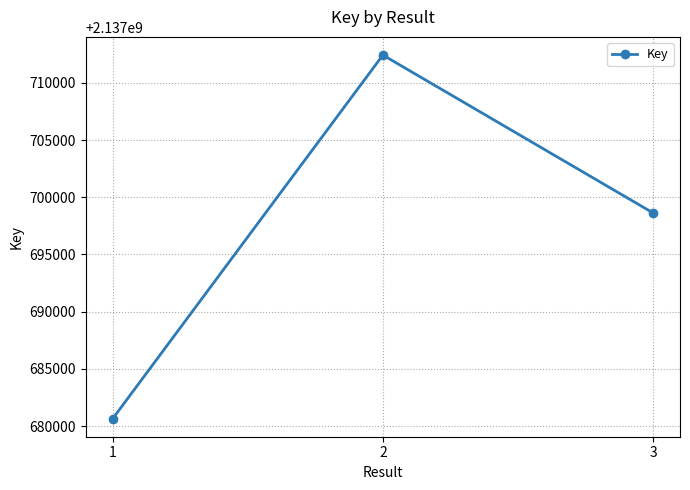

Is it true that the value at 2 is 1284135263?

False